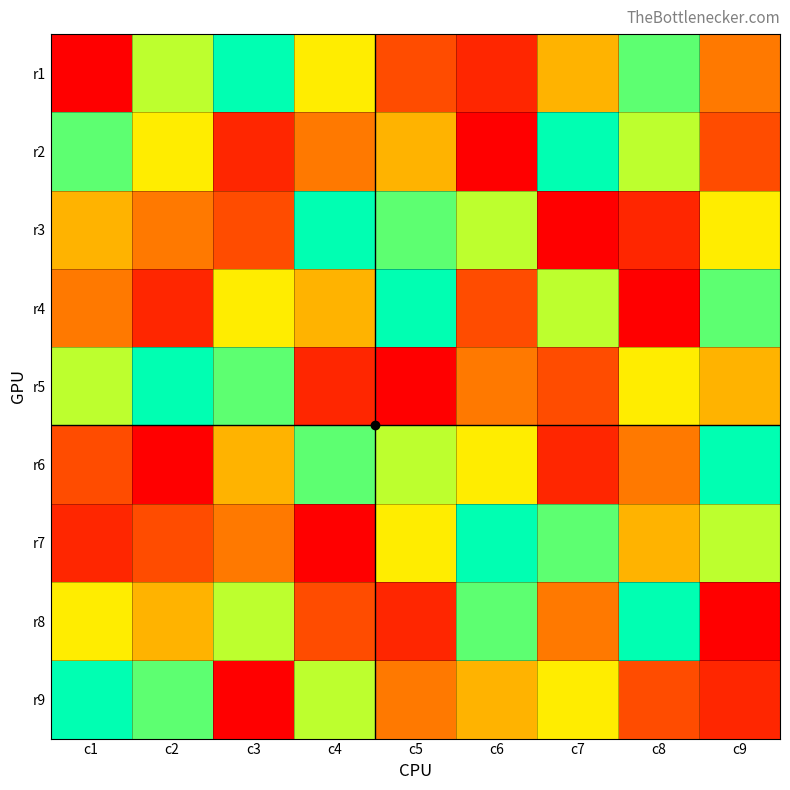

At which category is the sum across all series the highest?

c1